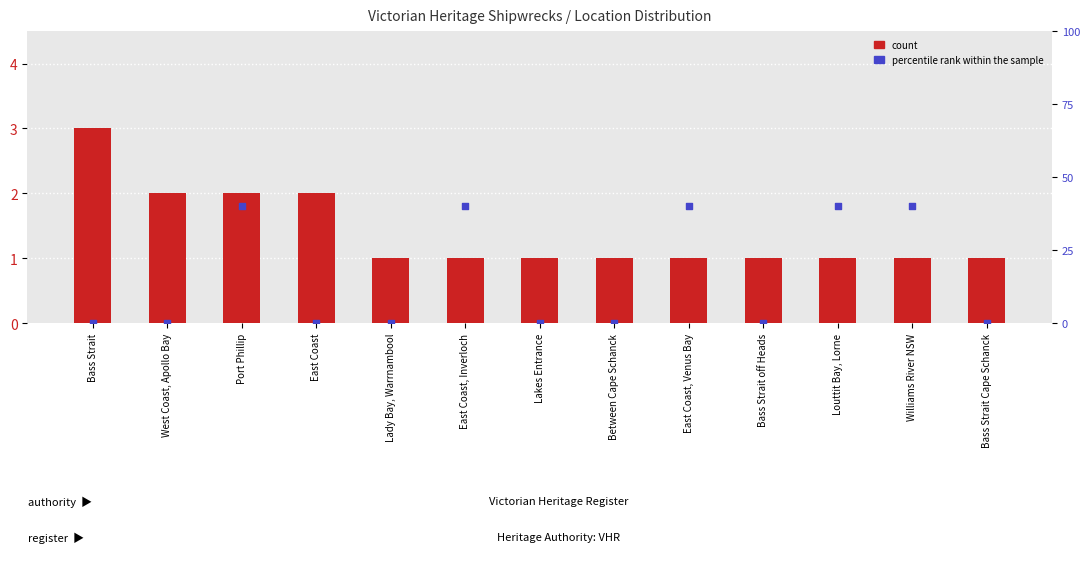

What are all the series names shown in the legend?

count, percentile rank within the sample